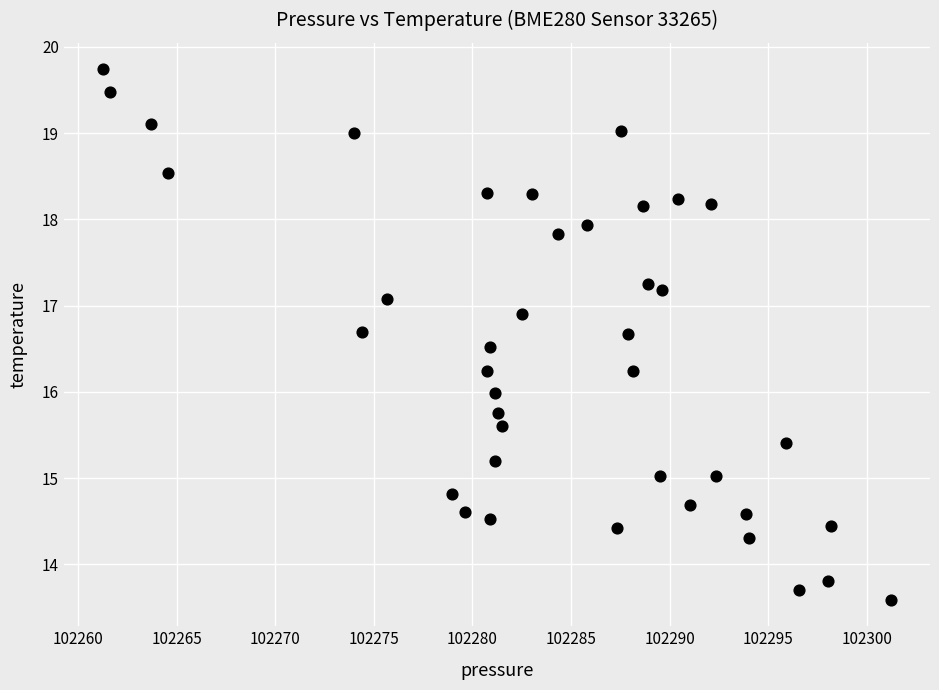

What is the range of X values (max minus min)?

39.9